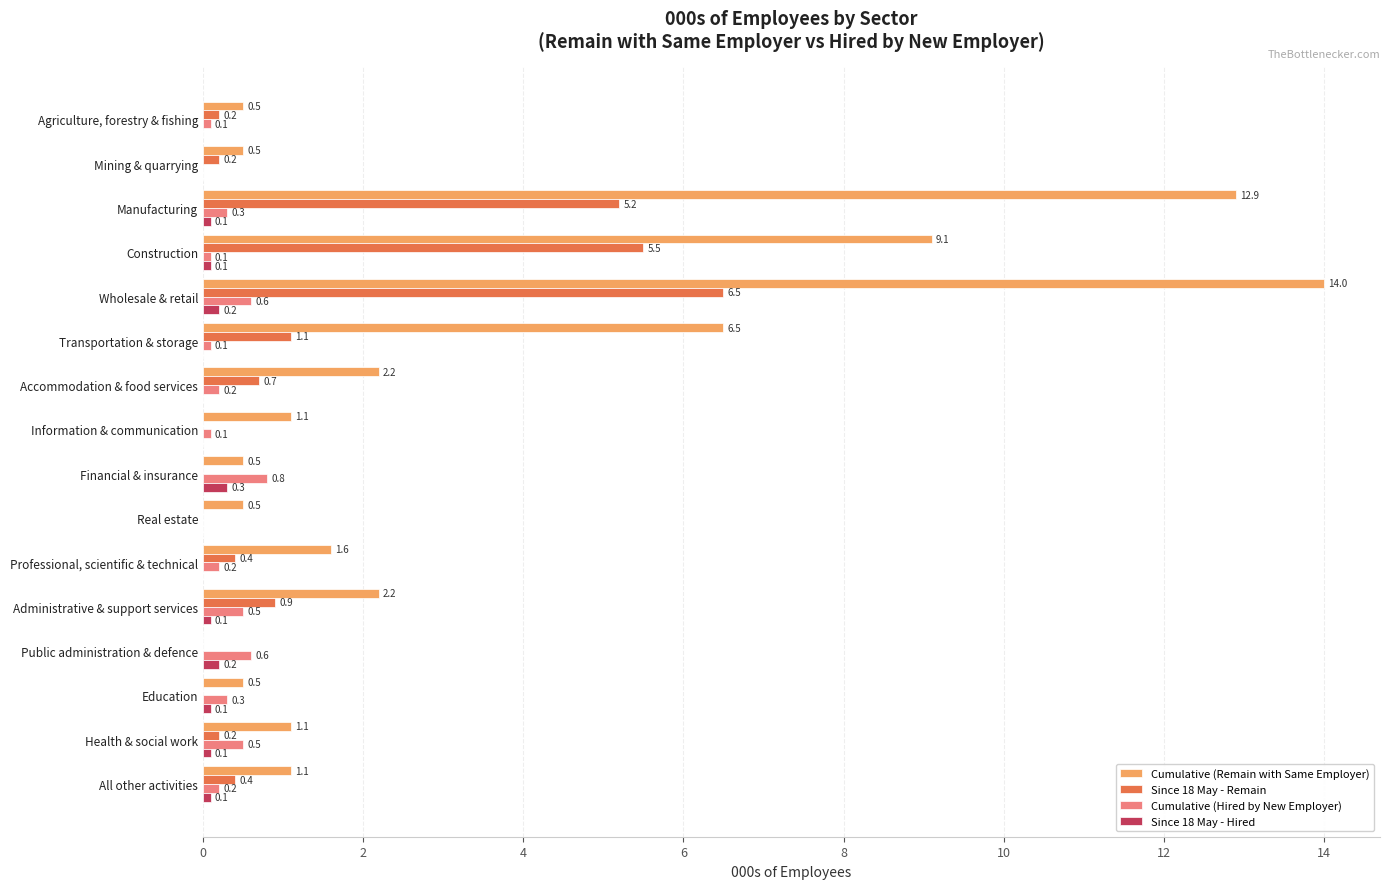

At which category is the sum across all series the highest?

Wholesale & retail